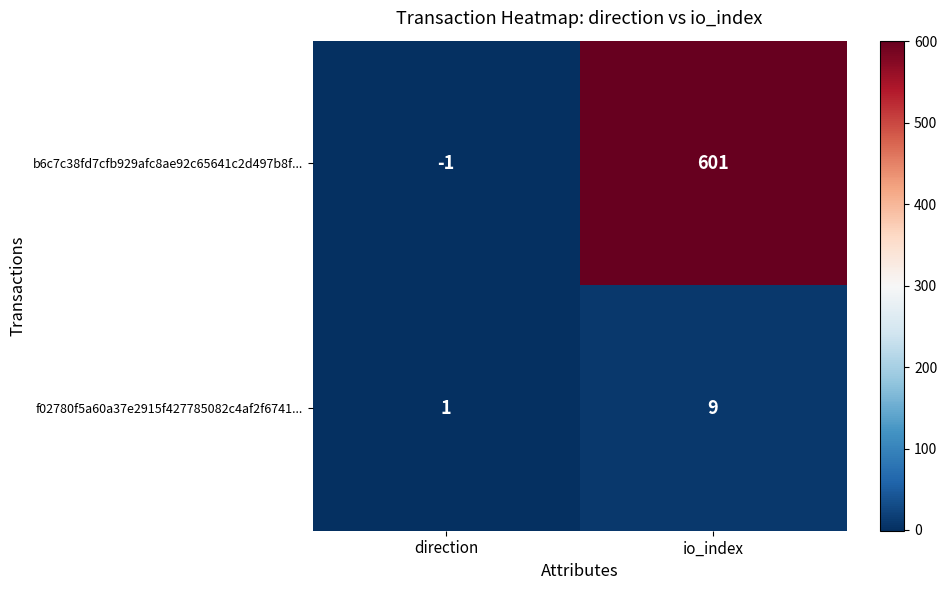

At which category is the sum across all series the highest?

io_index